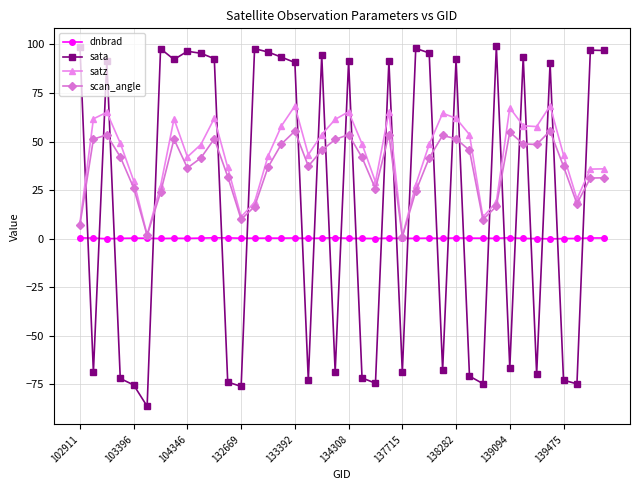

True or false: satz has more than 1 points higher than both neighbors.

True